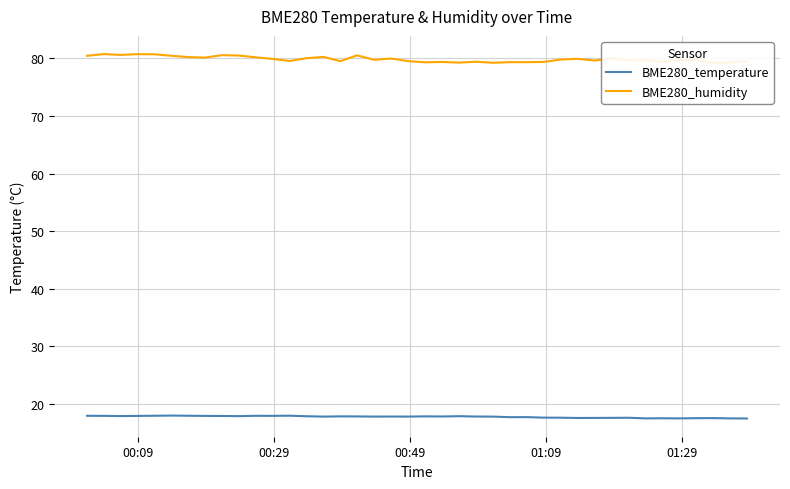

What is the maximum value for BME280_temperature?

18.0